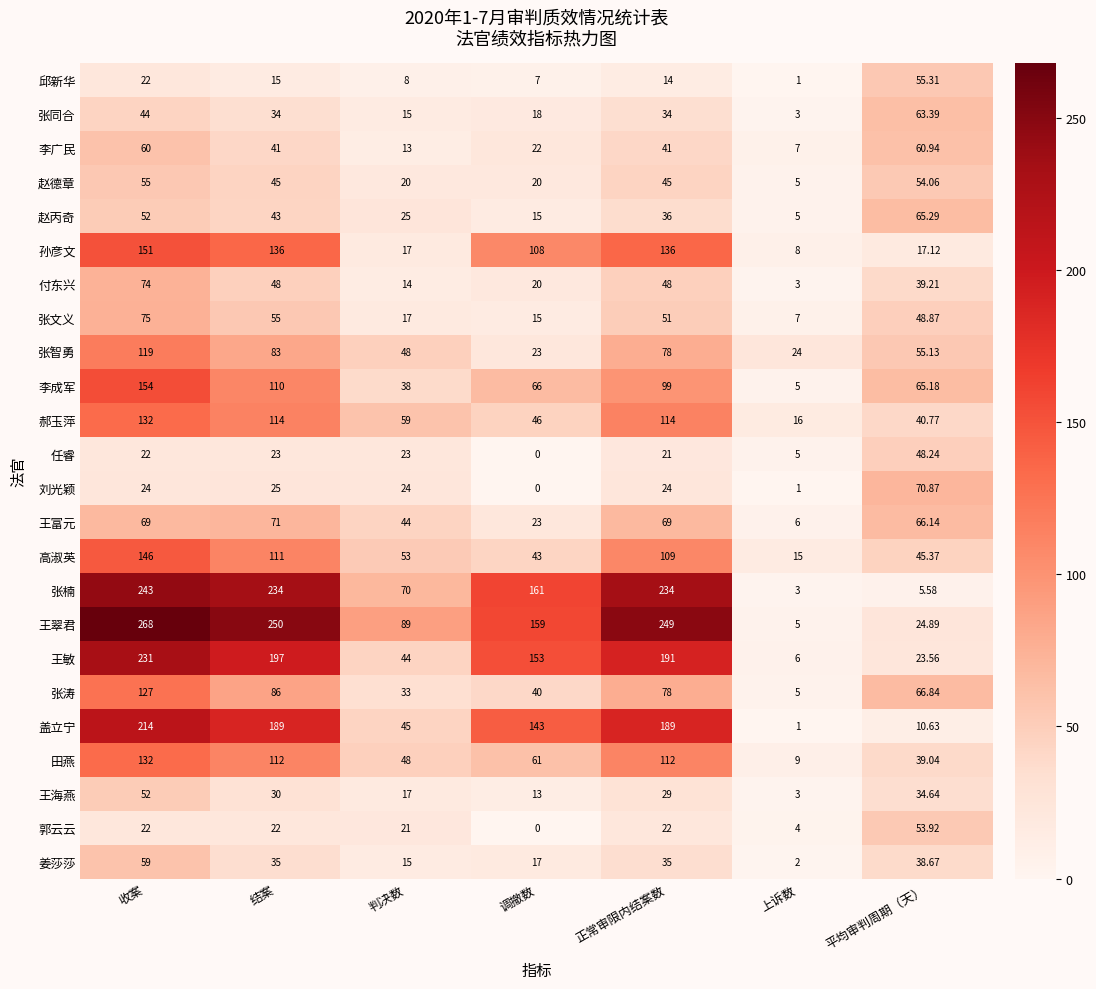

Is the value of 田燕 at 平均审判周期（天） greater than the value of 孙彦文 at 正常审限内结案数?

No